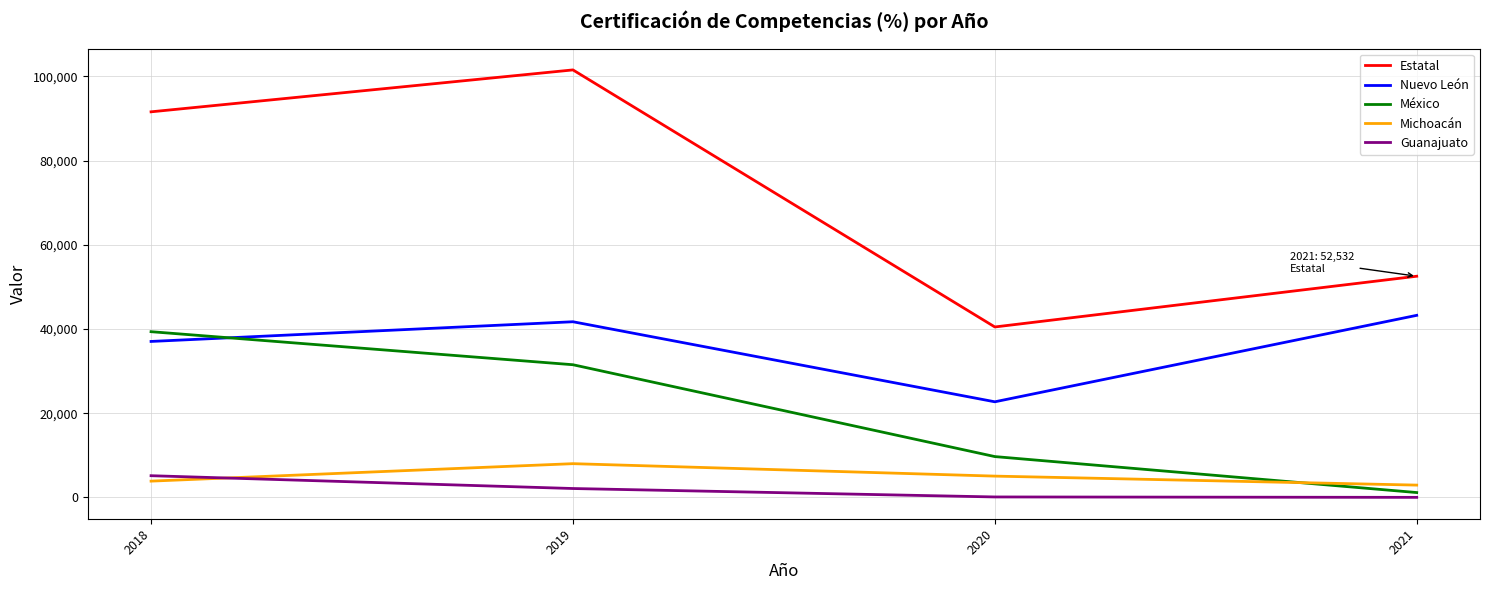

How many interior local peaks does the Michoacán series have?

1